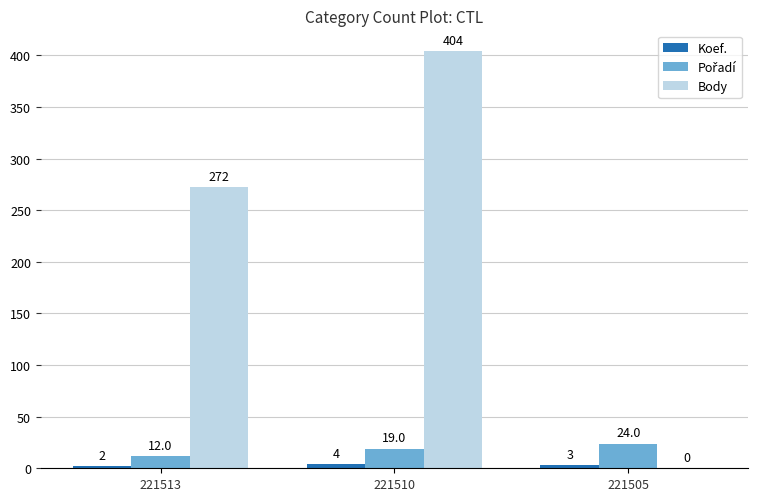

Which series has the largest total across all categories?

Body